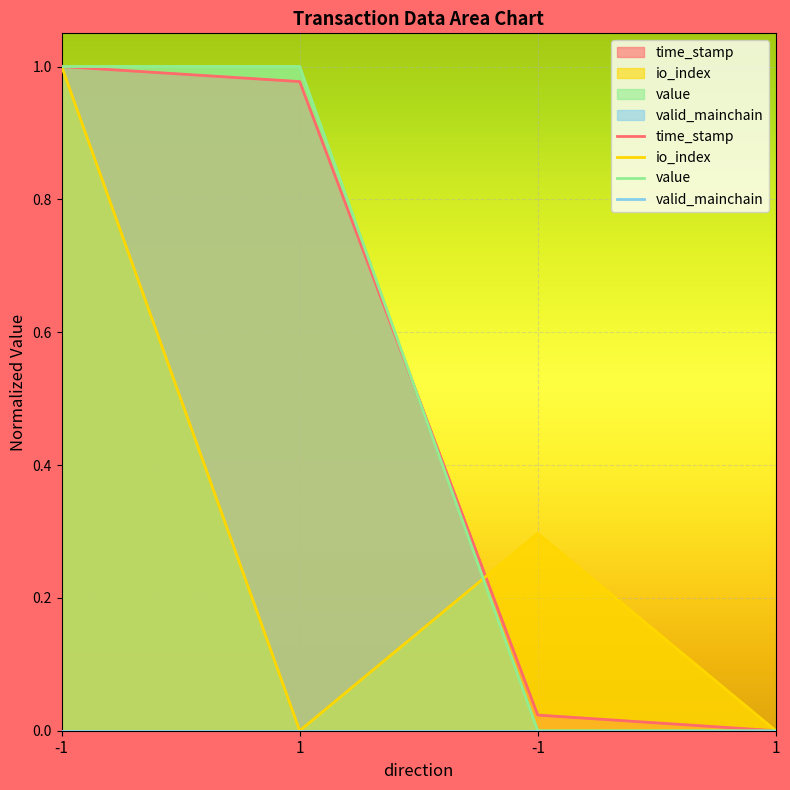

True or false: value has more than 1 interior local peaks.

False